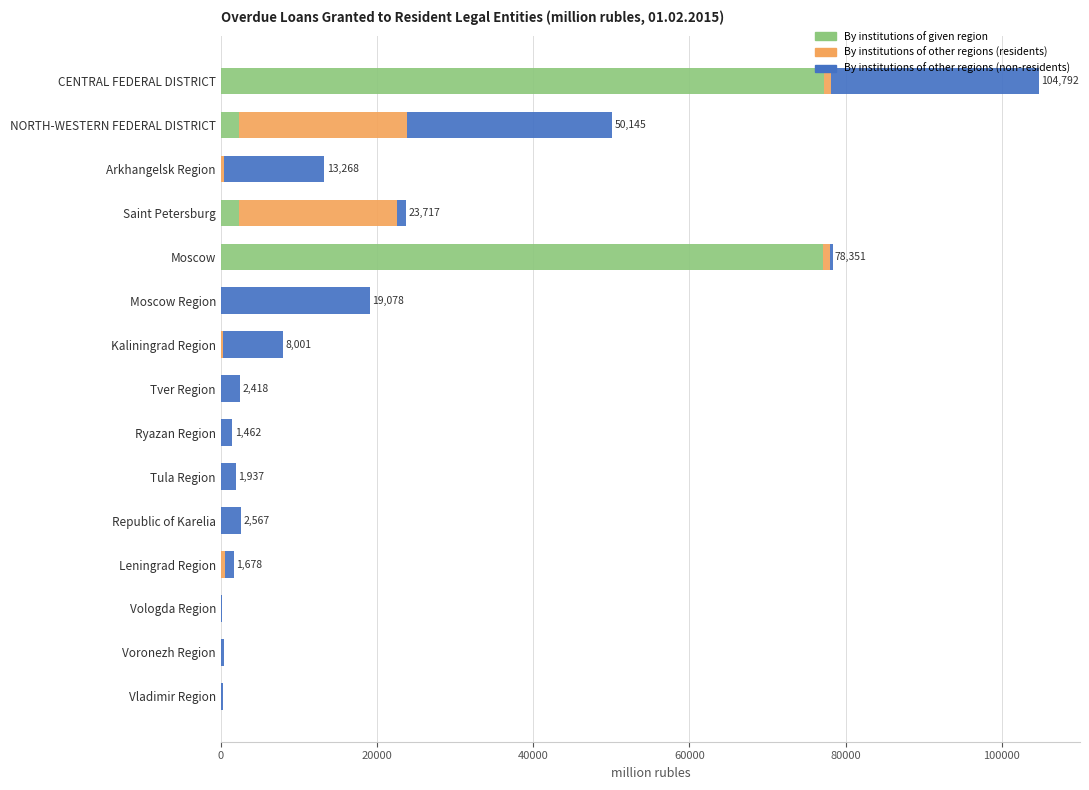

At which category is the sum across all series the highest?

CENTRAL FEDERAL DISTRICT